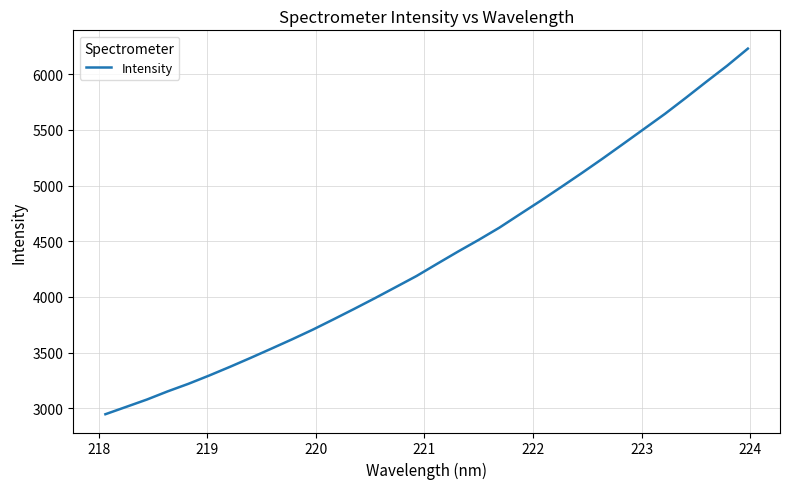

What is the greatest value displayed?

6230.9